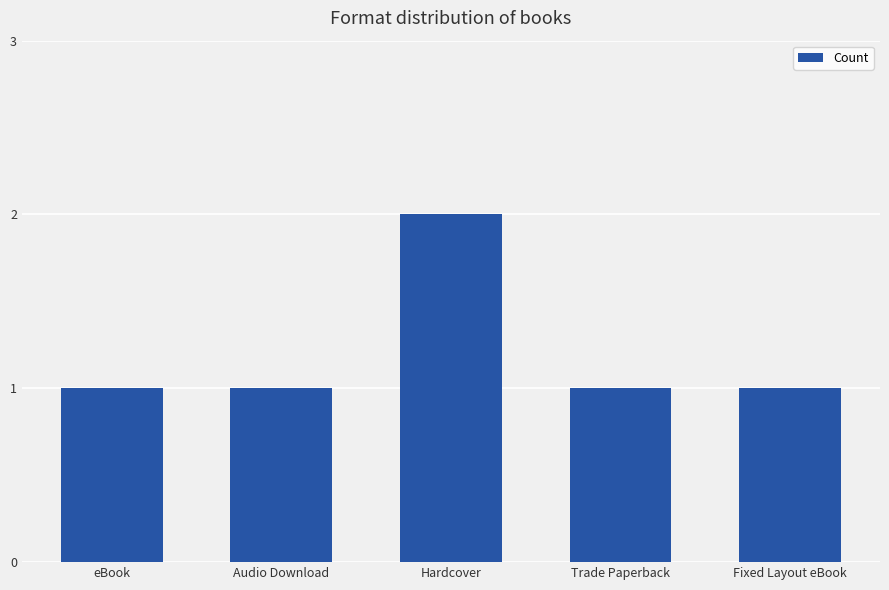

What is the label of the 5th bar from the right?

eBook